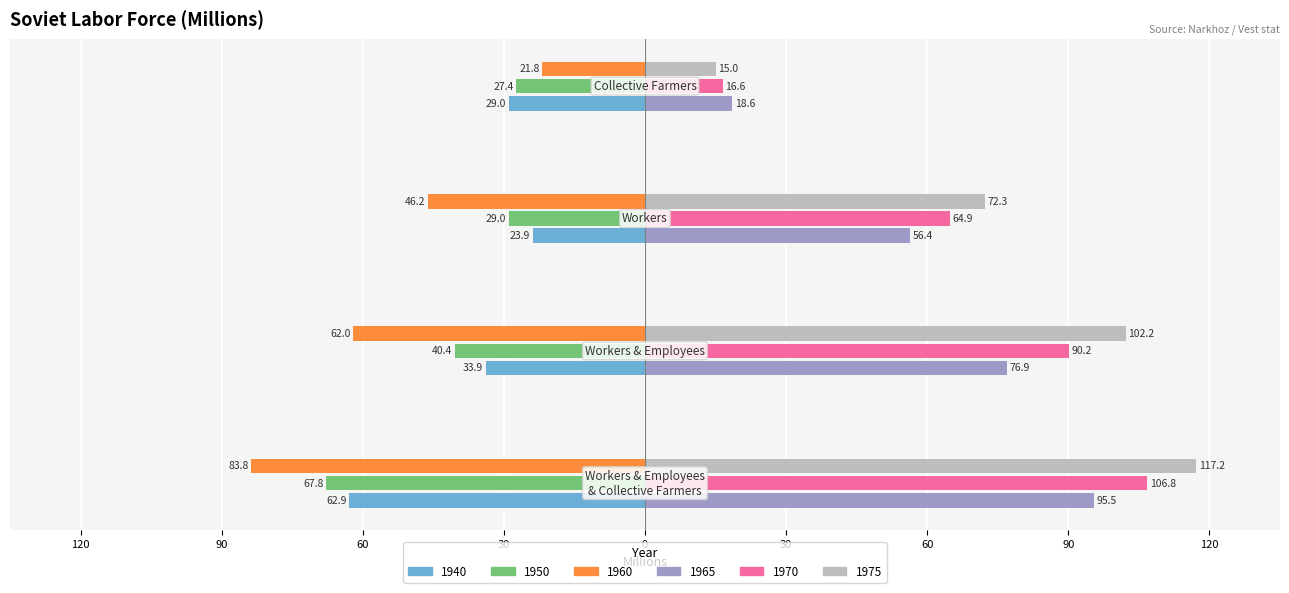

What are all the series names shown in the legend?

1940, 1950, 1960, 1965, 1970, 1975